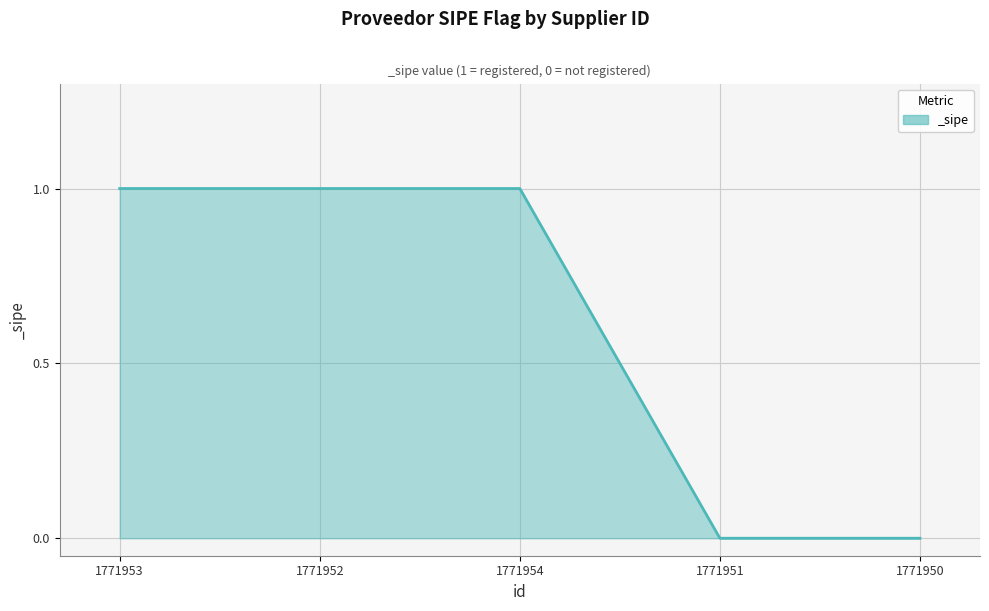

Reading left to right, transcribe all the data shown in this chart.

1771953=1	1771952=1	1771954=1	1771951=0	1771950=0